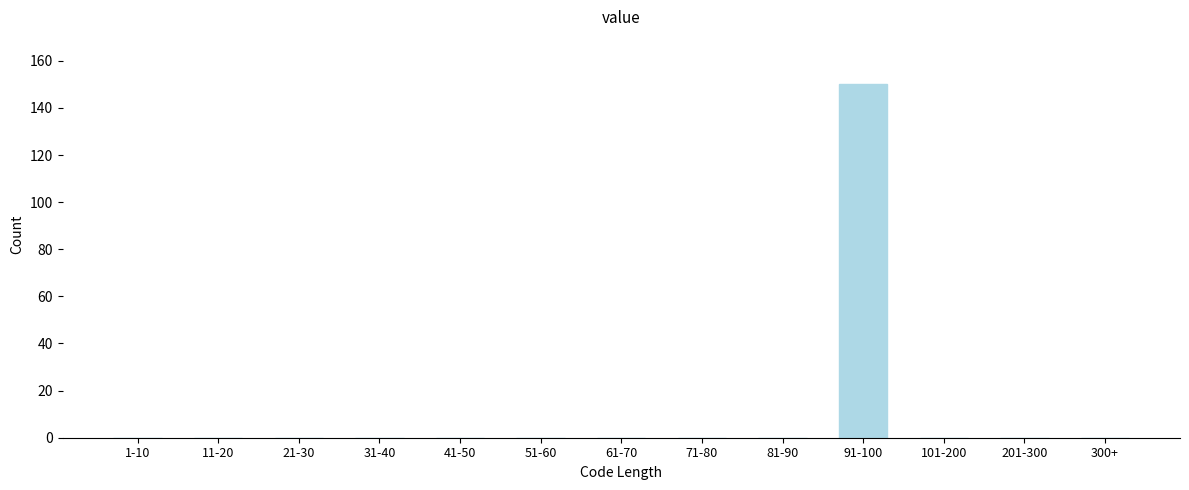

Reading left to right, extract all data points from this chart.

1-10=0	11-20=0	21-30=0	31-40=0	41-50=0	51-60=0	61-70=0	71-80=0	81-90=0	91-100=150	101-200=0	201-300=0	300+=0